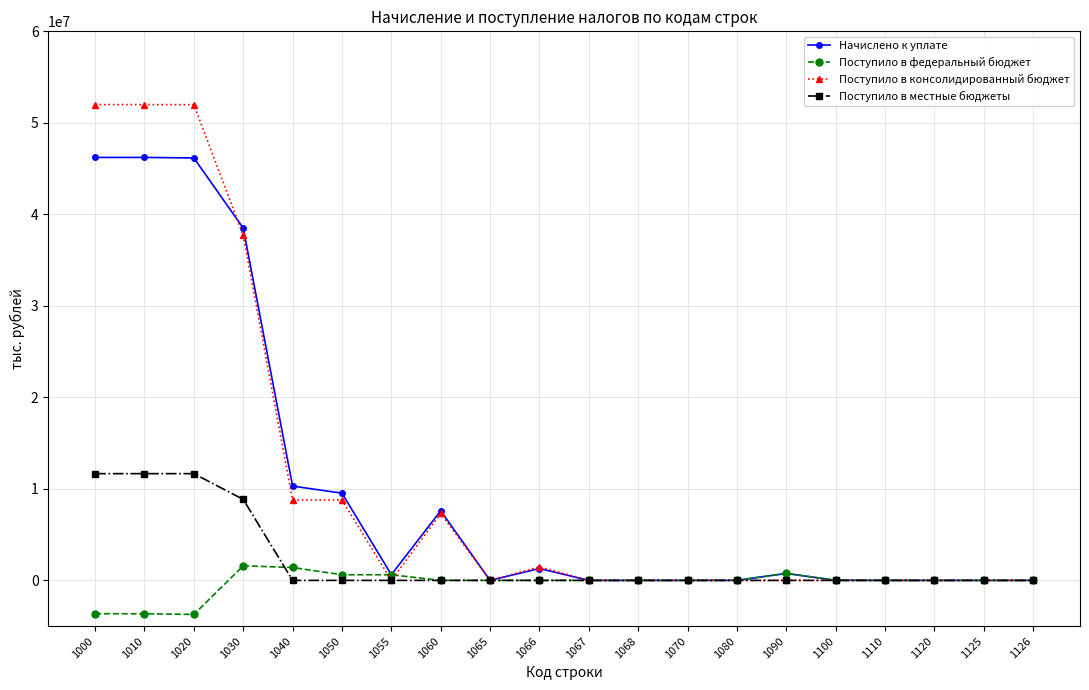

Does the chart display data point markers on the line(s)?

Yes